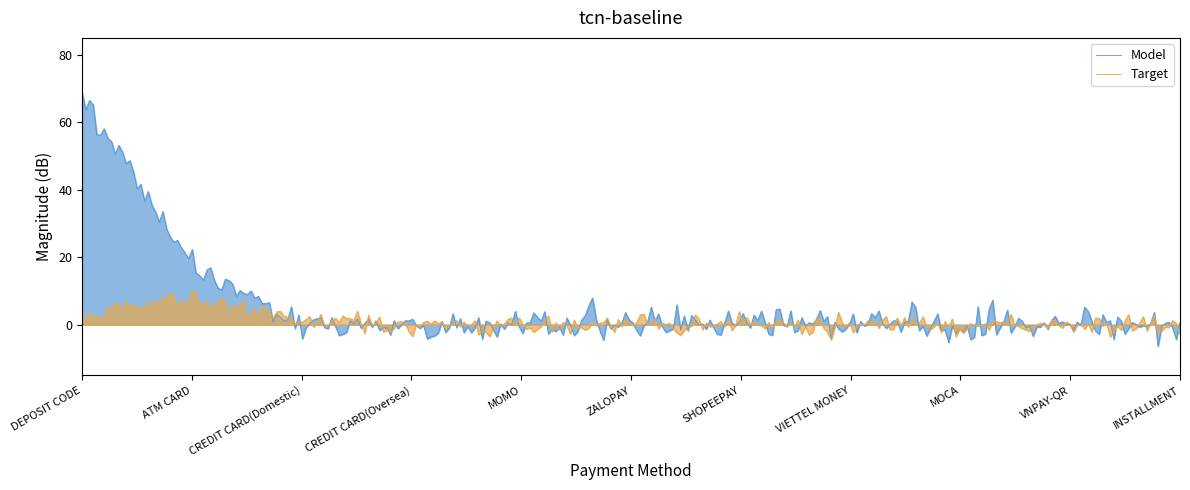

Which series has the largest total across all categories?

Model